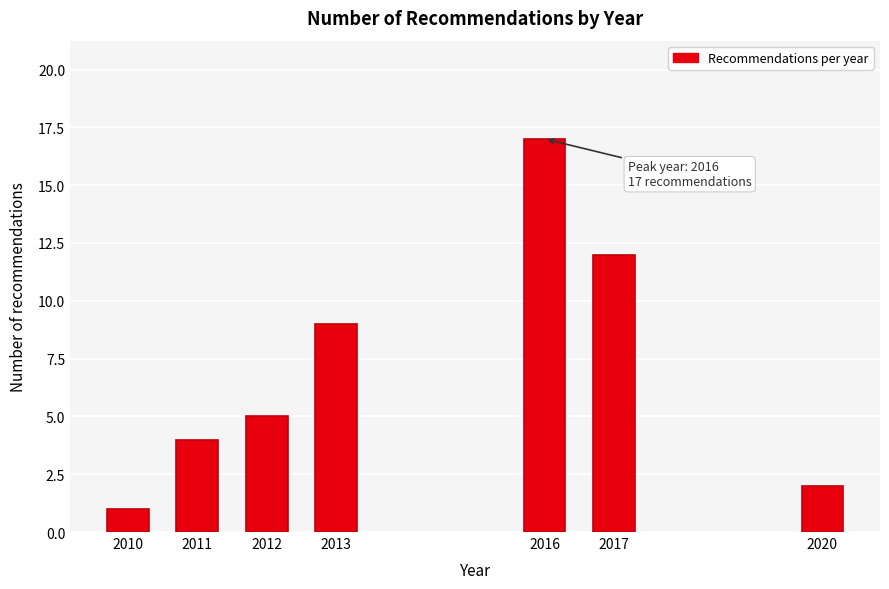

Reading left to right, extract all data points from this chart.

2010=1	2011=4	2012=5	2013=9	2016=17	2017=12	2020=2